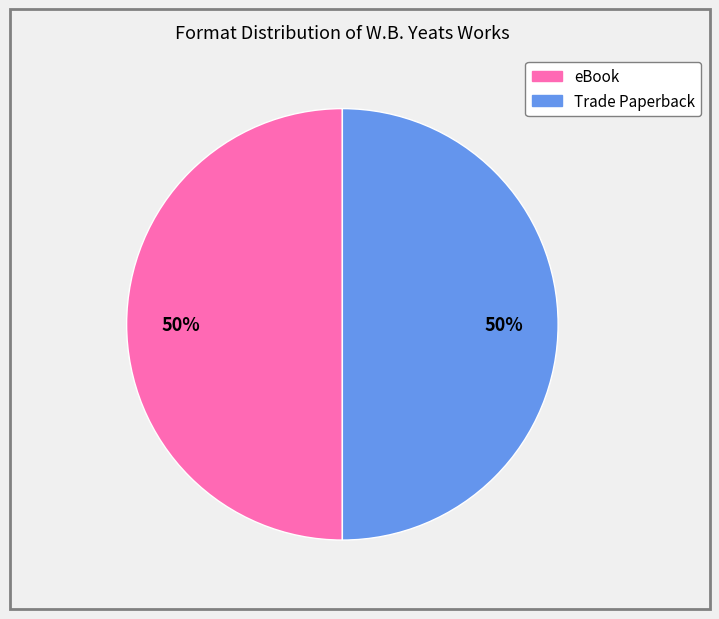

To the nearest percent, what is the average slice percentage?

50%